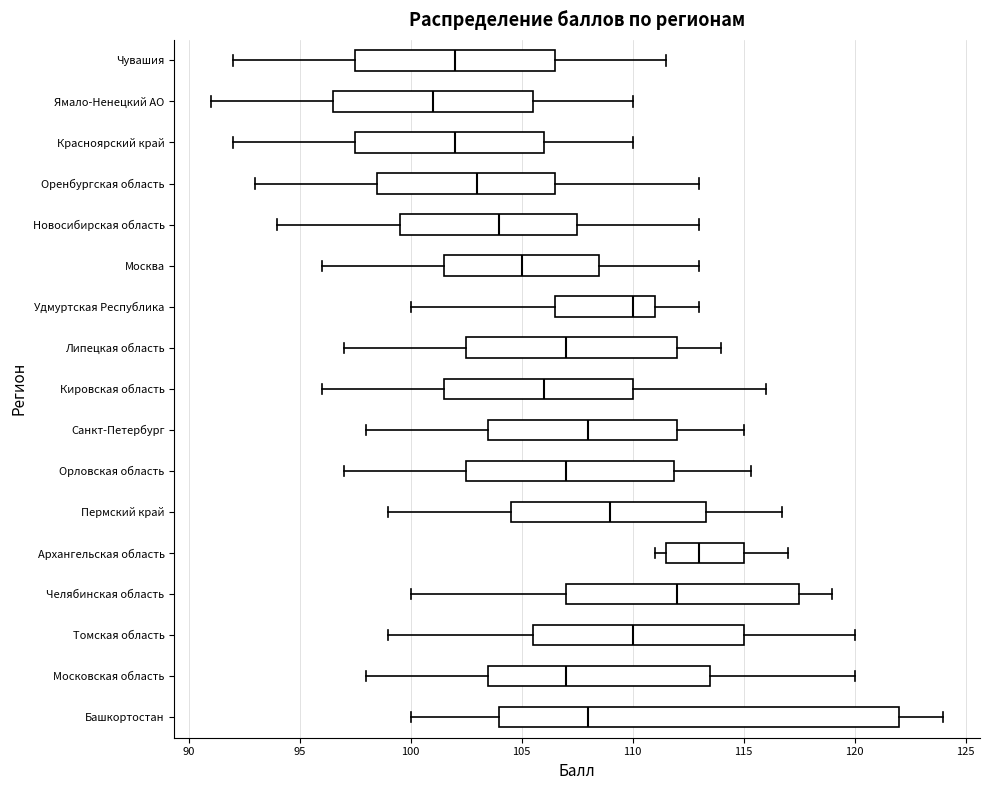

Which box is the widest, from its left edge to its right edge?

Башкортостан